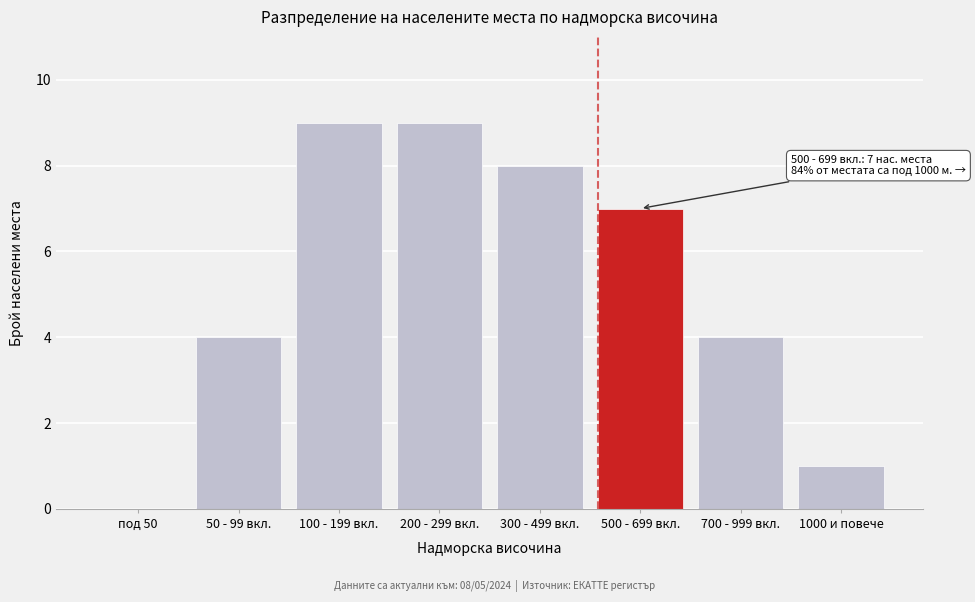

Reading left to right, transcribe all the data shown in this chart.

под 50=0	50 - 99 вкл.=4	100 - 199 вкл.=9	200 - 299 вкл.=9	300 - 499 вкл.=8	500 - 699 вкл.=7	700 - 999 вкл.=4	1000 и повече=1